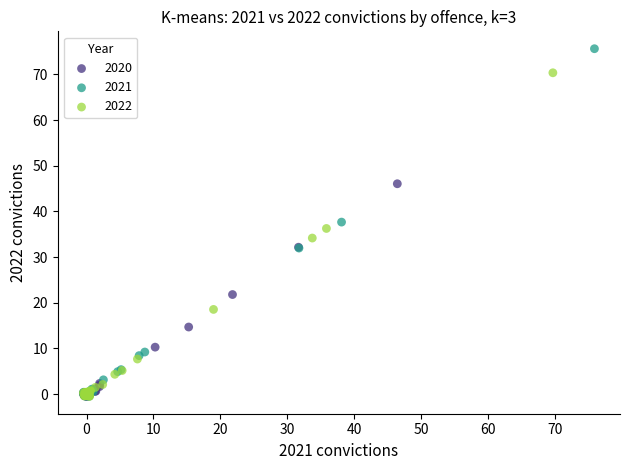

Which series reaches the maximum Y coordinate?

2021